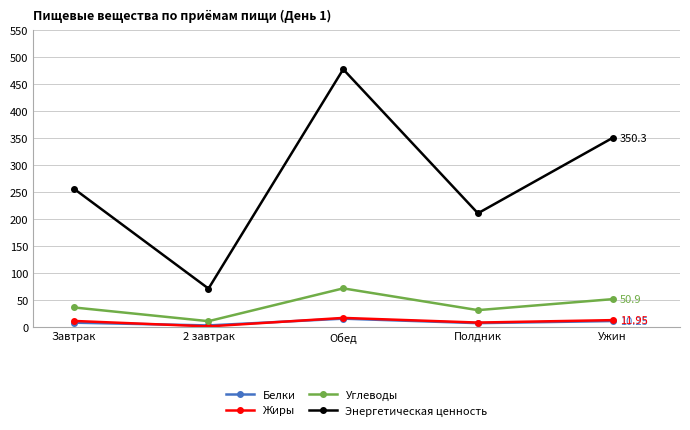

True or false: Энергетическая ценность and Жиры intersect in this chart.

False